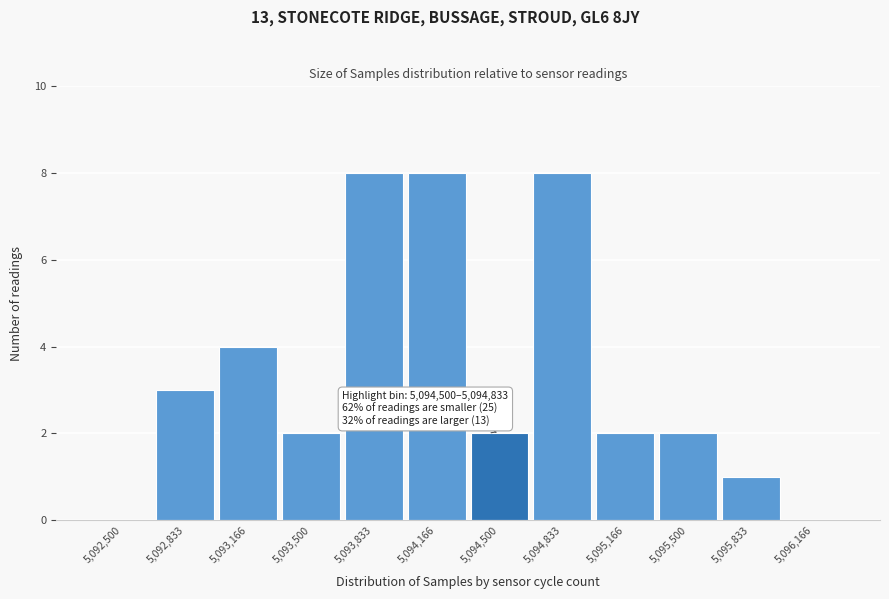

Reading left to right, what are all the values shown in this chart?

5,092,500=0	5,092,833=3	5,093,166=4	5,093,500=2	5,093,833=8	5,094,166=8	5,094,500=2	5,094,833=8	5,095,166=2	5,095,500=2	5,095,833=1	5,096,166=0